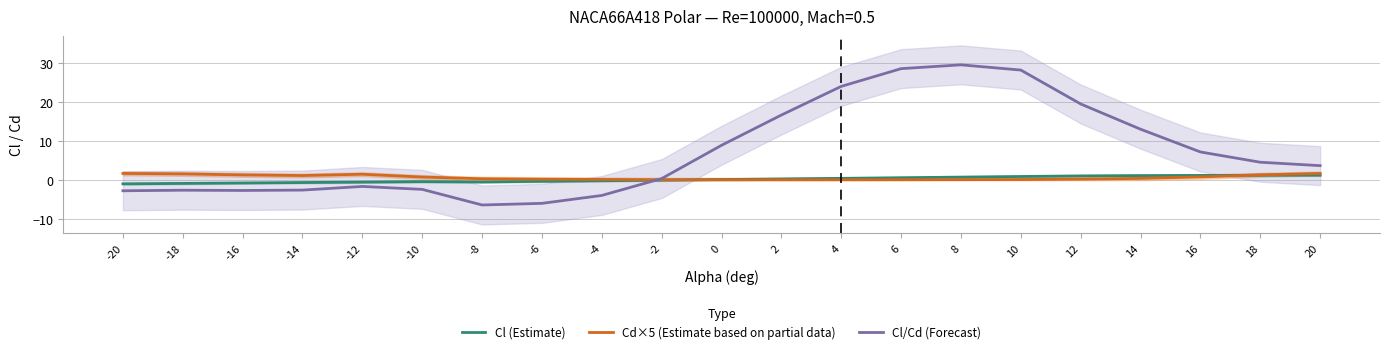

At how many categories does at least one series exceed 13?

7